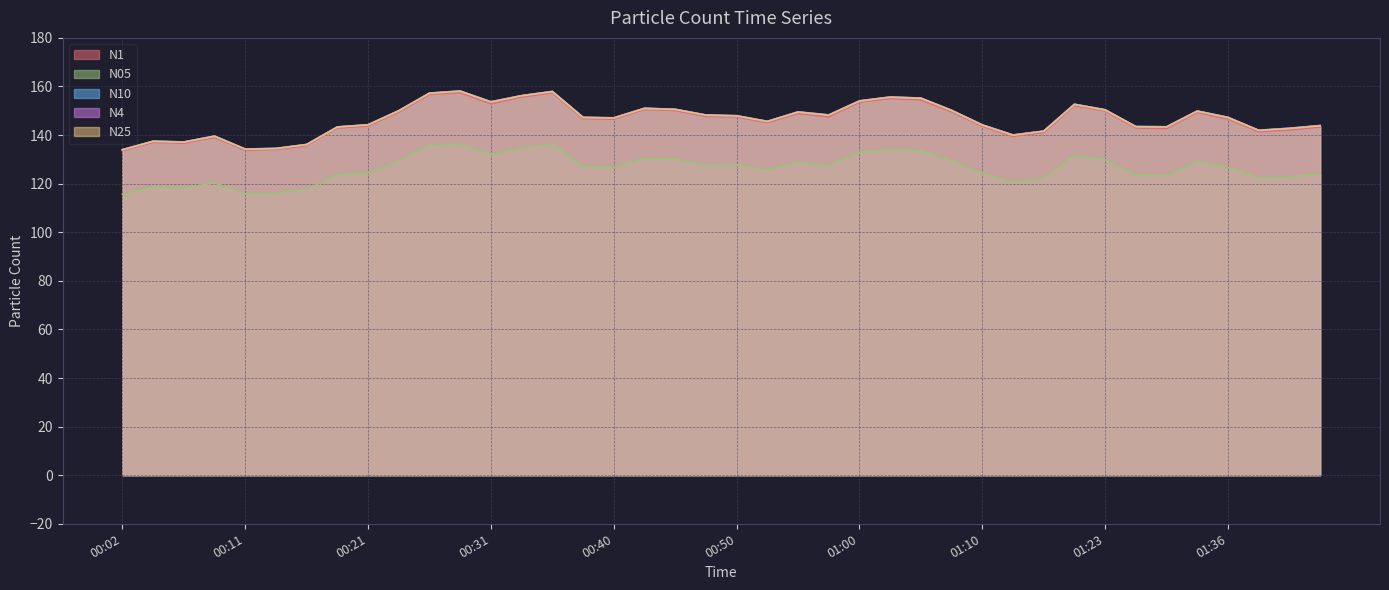

True or false: N1 and N4 cross at least once.

False